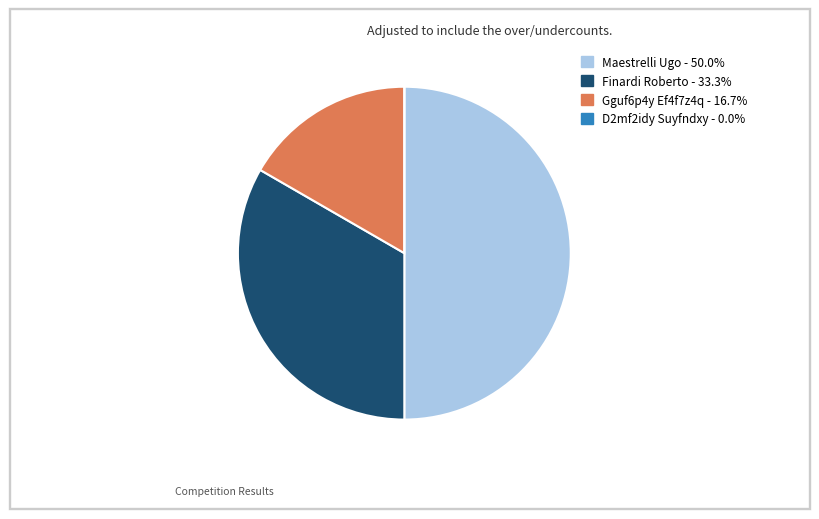

Does Finardi Roberto - 33.3% account for over 50% of the chart?

No